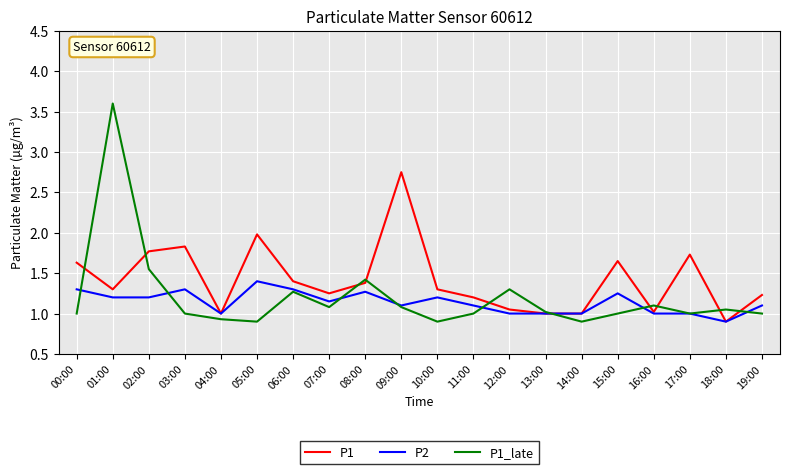

What is the sum of all P1 values?

28.4